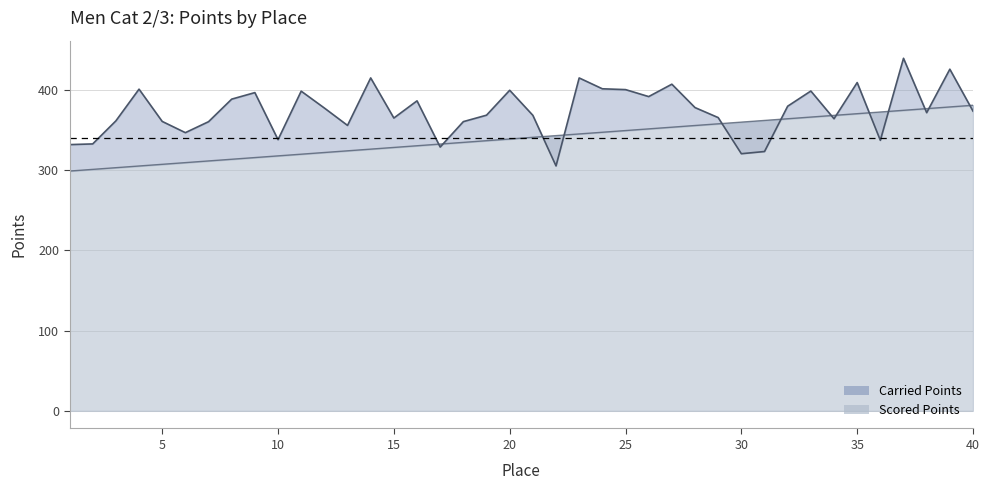

Reading right to left, transcribe all the data shown in this chart.

Carried Points: 373.5	425.7	371.5	439.3	337.1	409.1	363.9	398.5	379.6	323.1	320.4	365.4	377.9	407.0	391.6	400.3	401.3	414.8	305.2	368.2	399.4	368.4	360.4	328.7	386.3	364.9	414.8	355.7	377.3	398.3	337.9	396.5	388.4	360.3	346.6	360.6	400.8	361.3	332.6	331.7
Scored Points: 380.8	378.7	376.6	374.5	372.4	370.3	368.2	366.1	364.0	361.9	359.8	357.7	355.6	353.5	351.3	349.2	347.1	345.0	342.9	340.8	338.7	336.6	334.5	332.4	330.3	328.2	326.1	324.0	321.9	319.8	317.7	315.6	313.5	311.4	309.3	307.2	305.1	303.0	300.9	298.8